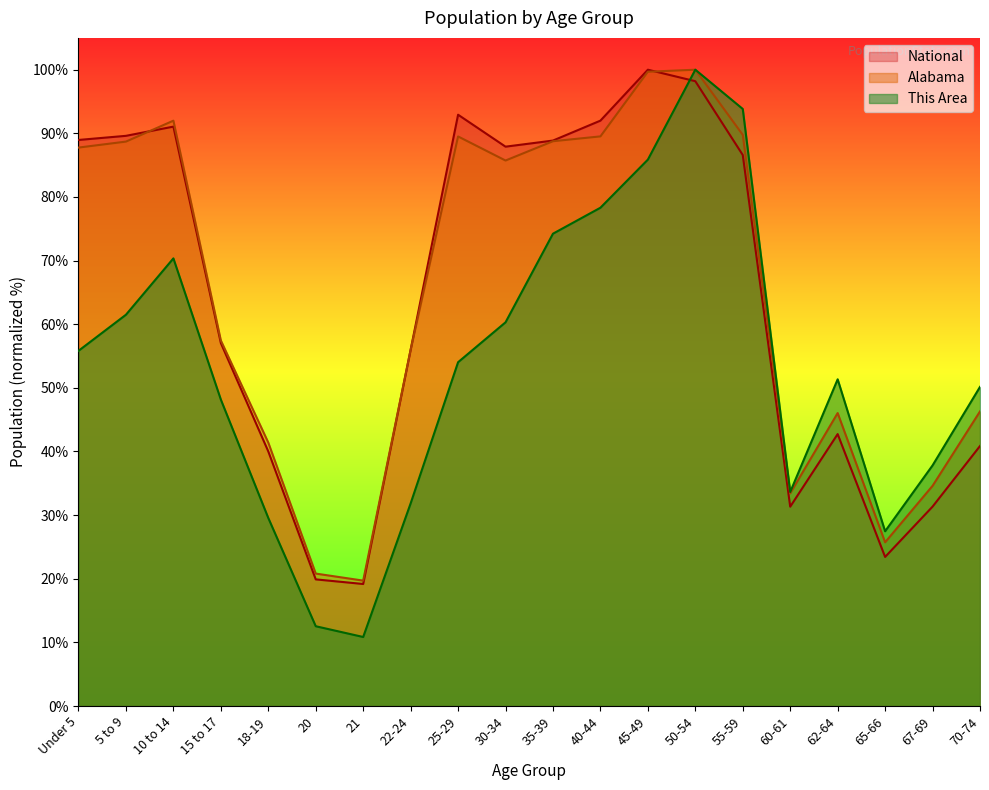

At 35-39, list the series in order from smallest to largest.

This Area, Alabama, National